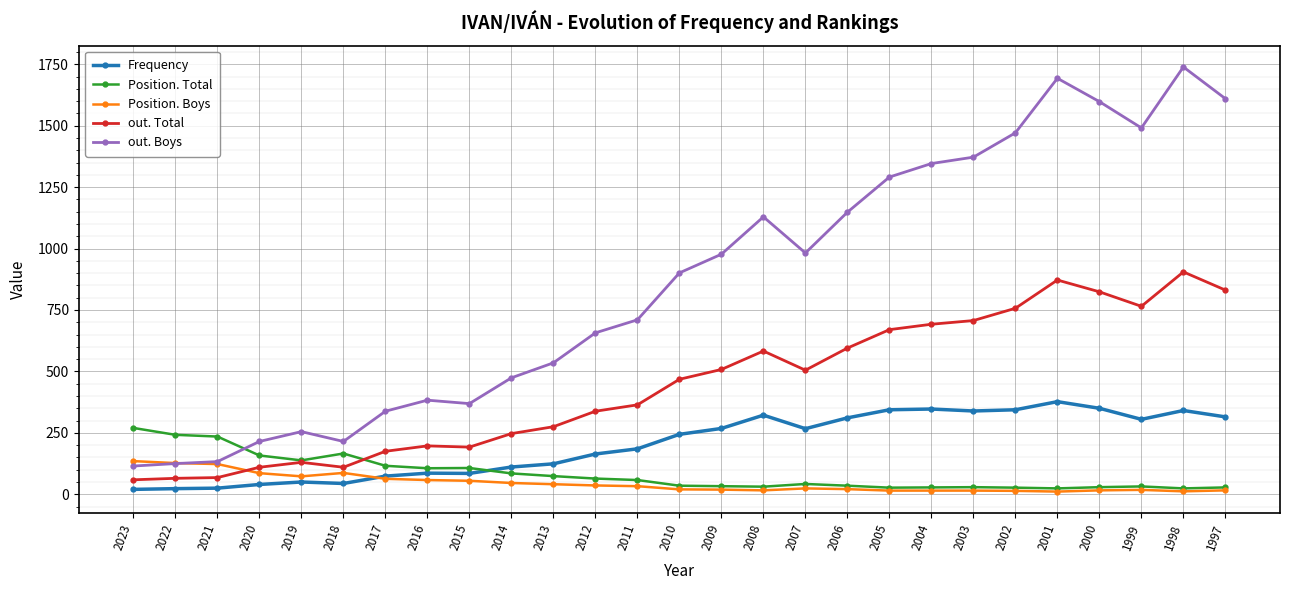

Between 2022 and 2005, which series saw the biggest shift?

out. Boys